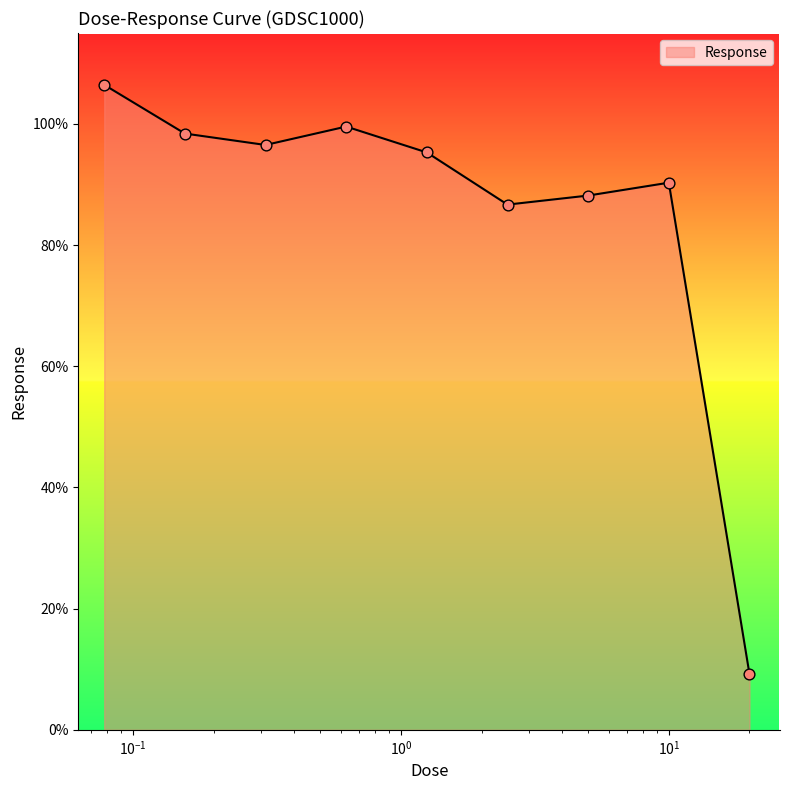

What is the difference between the maximum and minimum values?

97.2